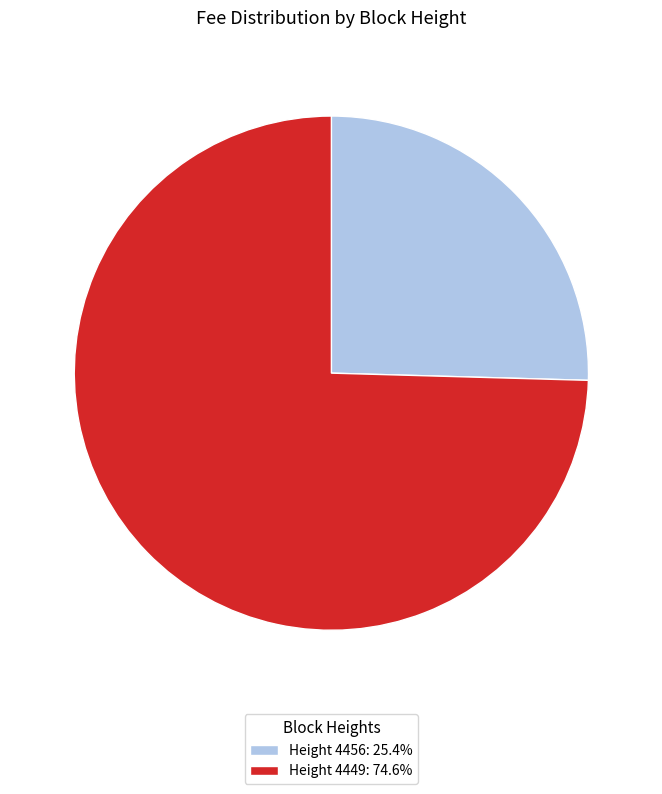

What is the ratio of the value at Height 4449: 74.6% to the value at Height 4456: 25.4%?

2.9